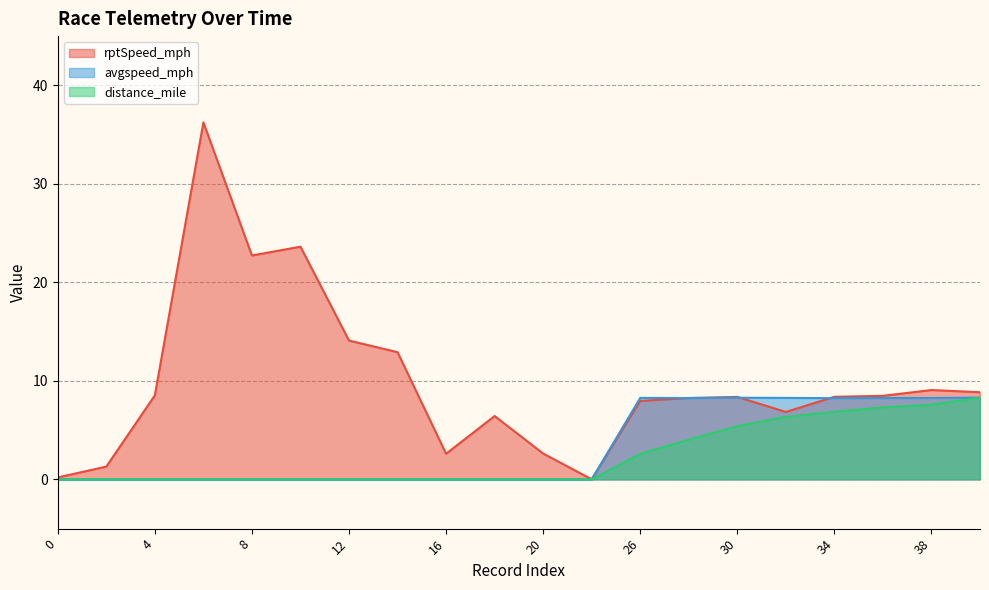

True or false: rptSpeed_mph has more than 2 points higher than both neighbors.

True